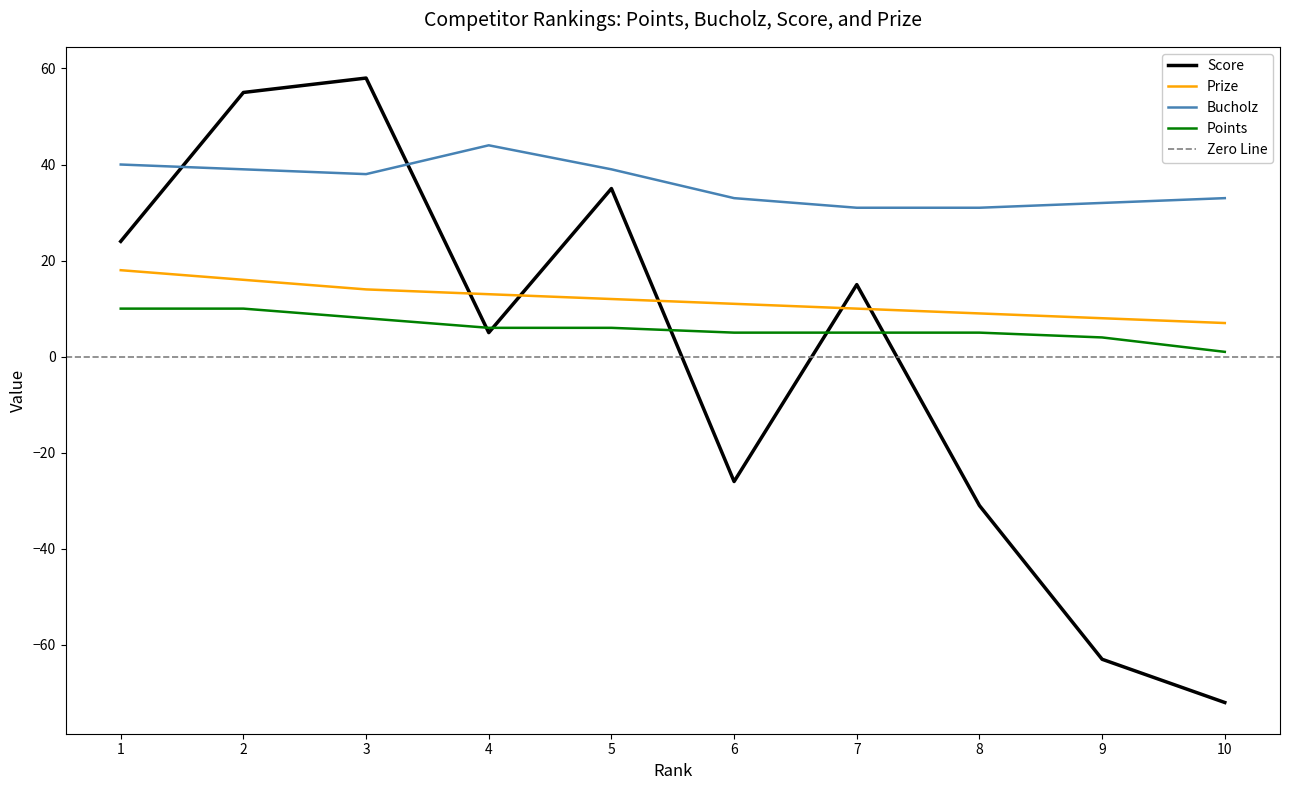

Which series has the largest range (max minus min)?

Score